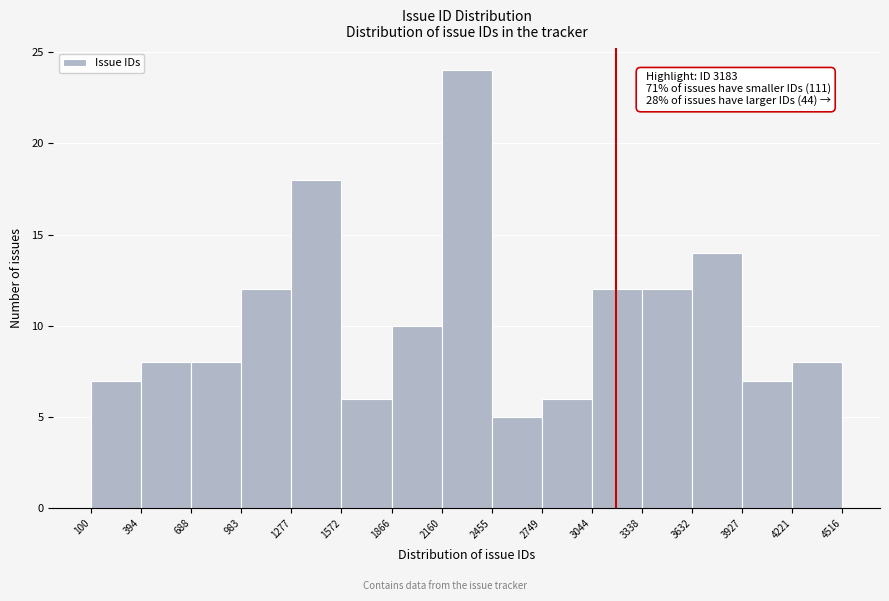

Which range on the x-axis has the tallest bar?

2160 to 2455